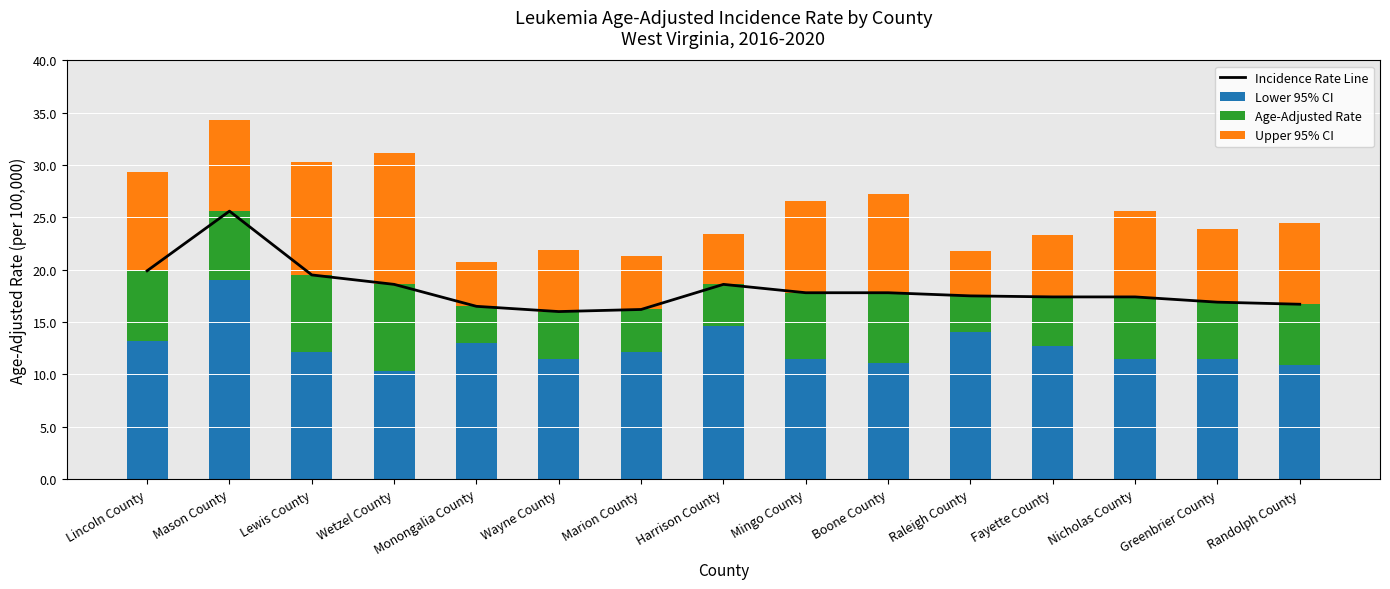

What are all the series names shown in the legend?

Incidence Rate Line, Lower 95% CI, Age-Adjusted Rate, Upper 95% CI